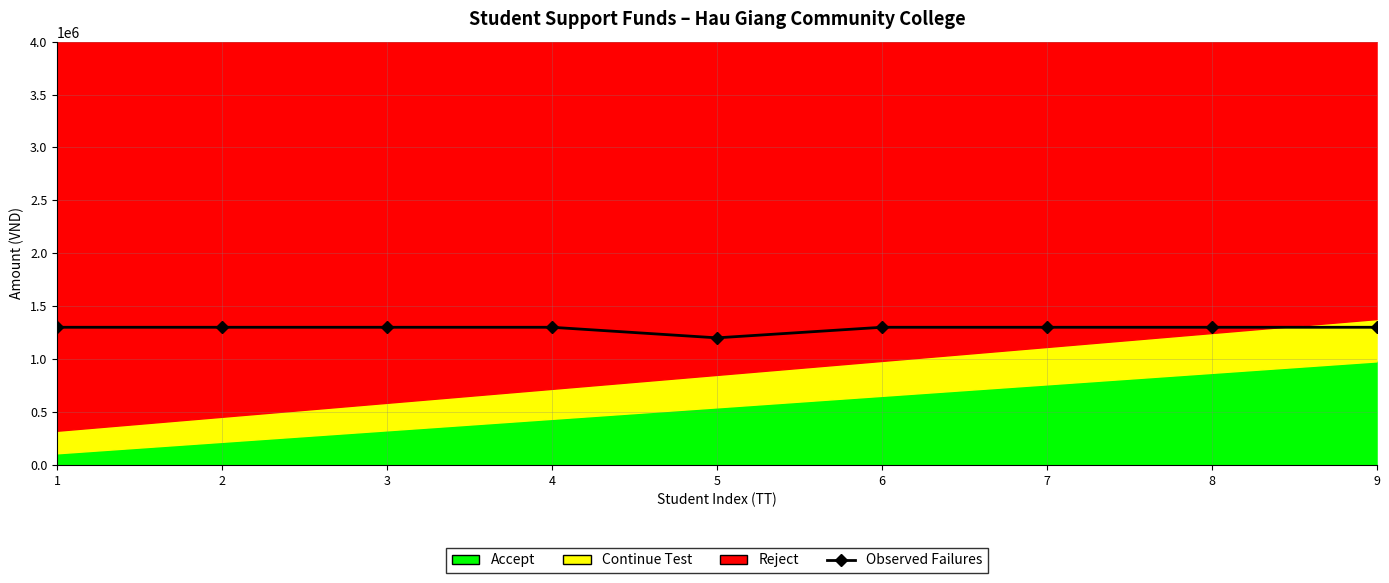

What is the sum of the values at 4 and 1?

2600000